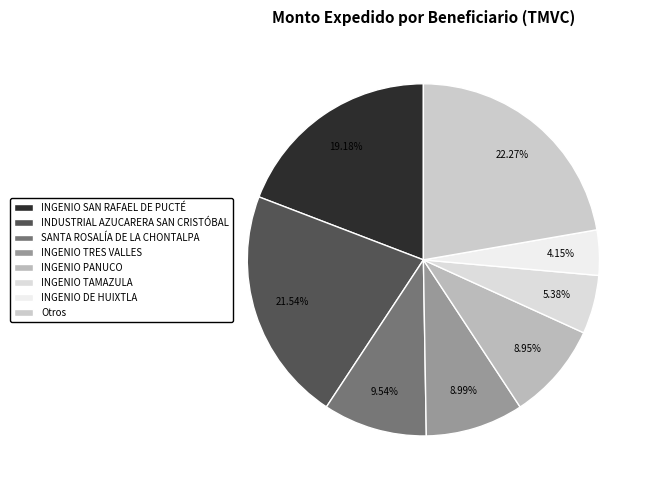

To the nearest percent, what is the difference between the largest and smallest slice percentages?

18%